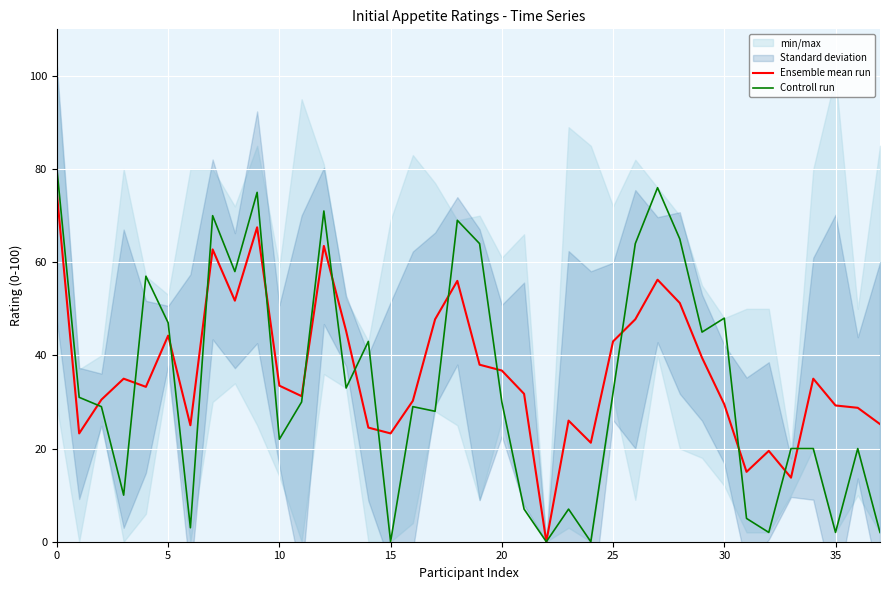

What is the maximum value for Controll run?

80.0